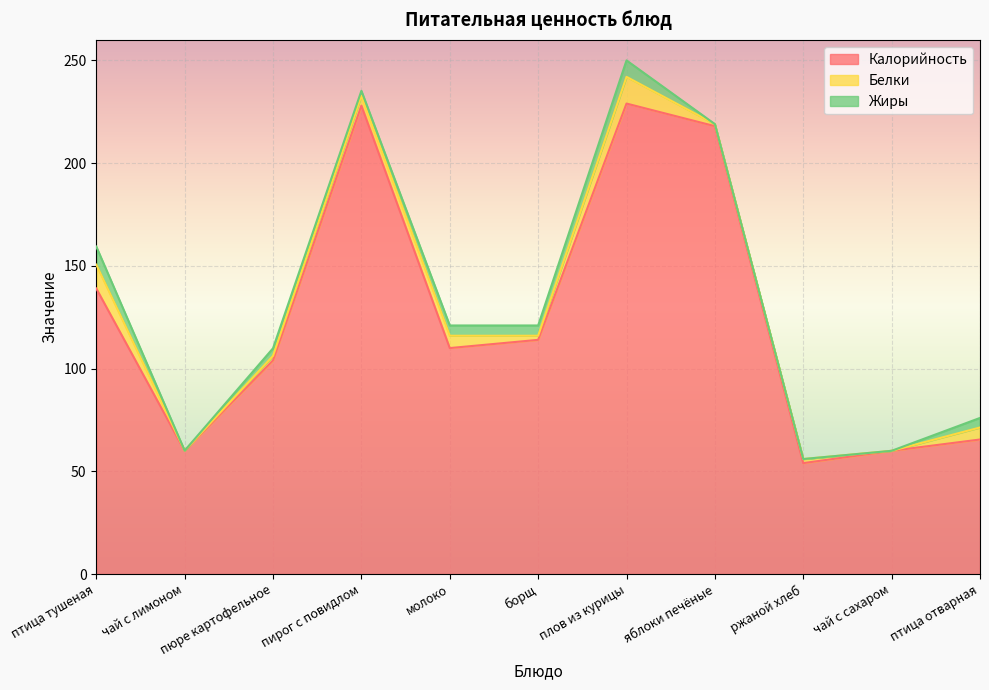

The Жиры series shows 5.0 at птица тушеная. True or false?

False